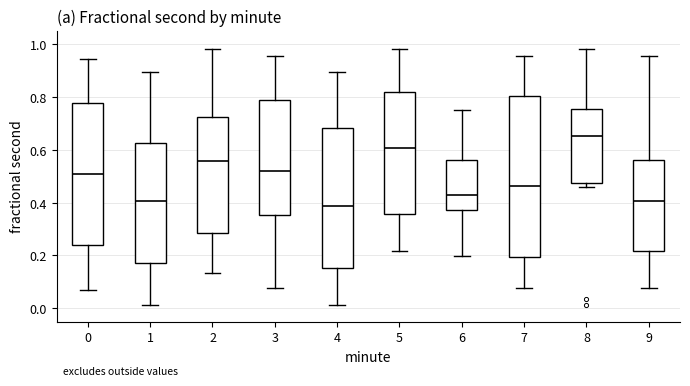

Where is the upper edge of the box at x = 8 on the y-axis? The values are not printed on the chart, so give them approximately, as read against the axis.

0.76